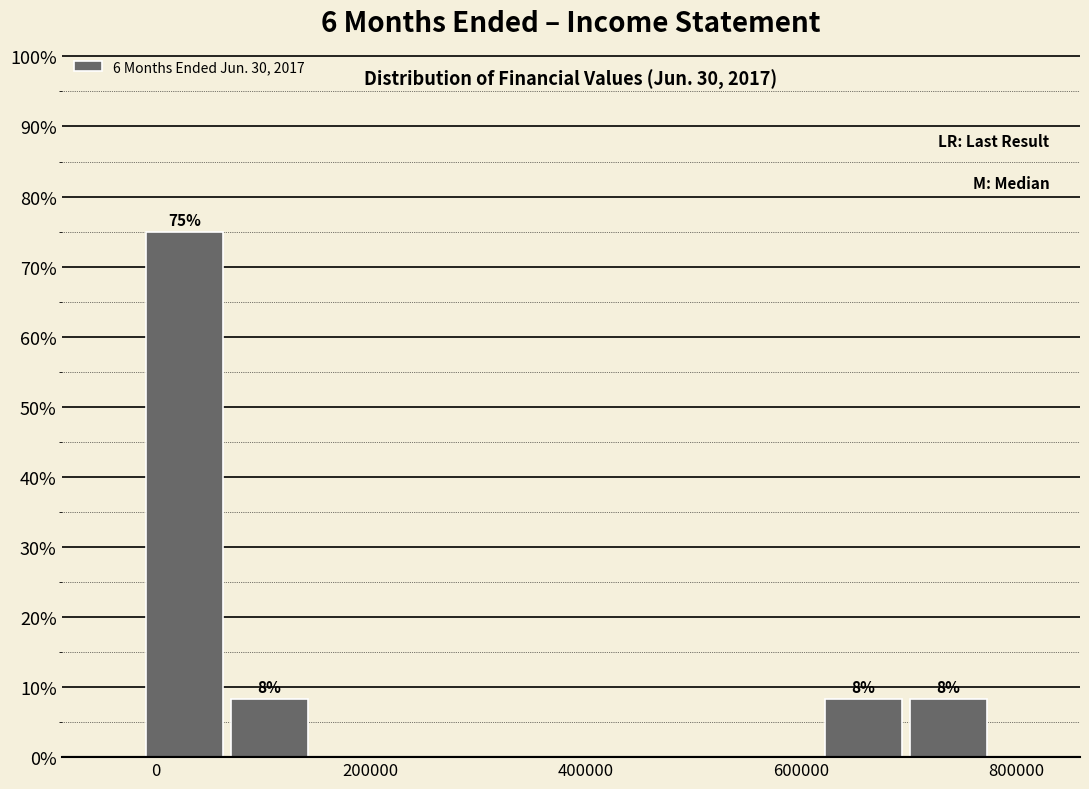

Around what value on the x-axis is the tallest bar? Give the approximate position of its centre, as read against the axis.

20000